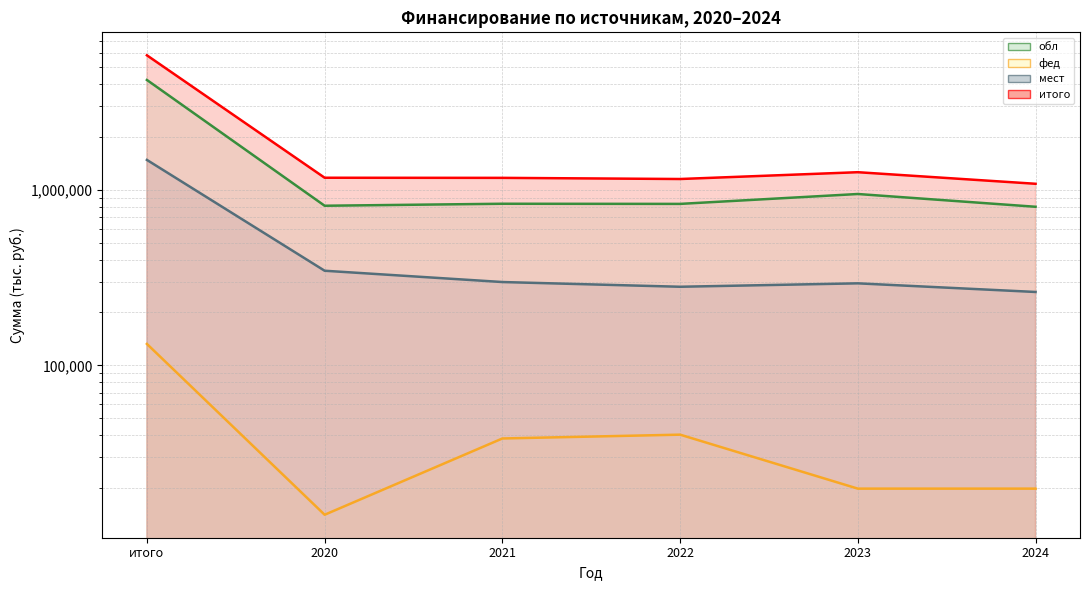

What is the difference between the maximum and minimum values in the мест series?

1216745.5